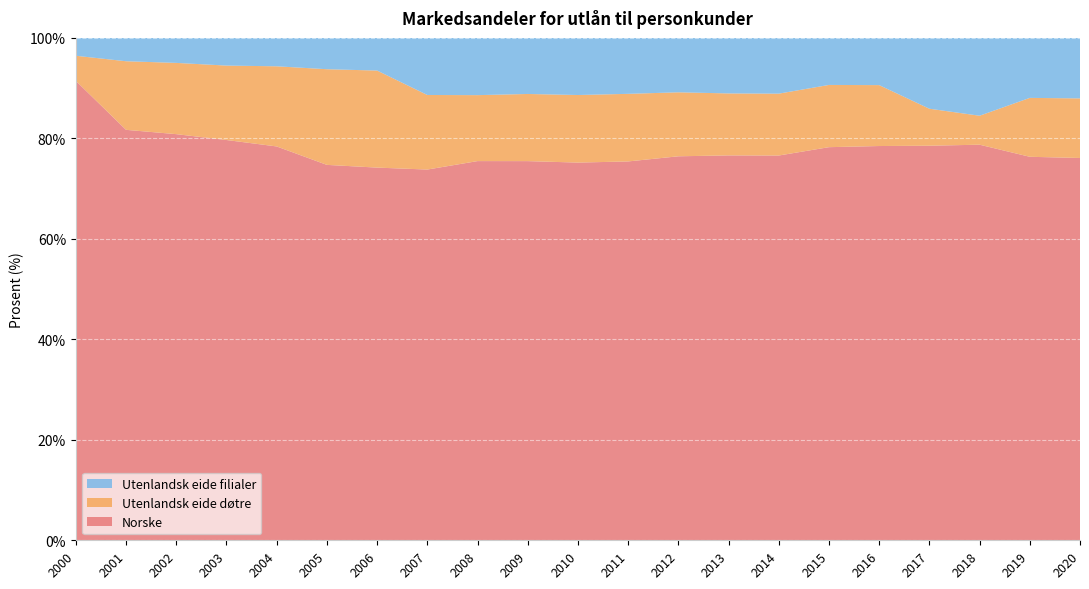

Reading left to right, list all the values displayed in this chart.

Norske: 2000=91.4	2001=81.7	2002=80.8	2003=79.7	2004=78.4	2005=74.7	2006=74.2	2007=73.8	2008=75.5	2009=75.5	2010=75.2	2011=75.4	2012=76.4	2013=76.6	2014=76.6	2015=78.2	2016=78.5	2017=78.5	2018=78.7	2019=76.3	2020=76.1
Utenlandsk eide døtre: 2000=5.0	2001=13.7	2002=14.2	2003=14.8	2004=16.0	2005=19.0	2006=19.3	2007=14.8	2008=13.1	2009=13.4	2010=13.4	2011=13.5	2012=12.7	2013=12.3	2014=12.3	2015=12.4	2016=12.1	2017=7.4	2018=5.8	2019=11.7	2020=11.9
Utenlandsk eide filialer: 2000=3.6	2001=4.6	2002=5.0	2003=5.5	2004=5.7	2005=6.2	2006=6.5	2007=11.4	2008=11.4	2009=11.2	2010=11.4	2011=11.1	2012=10.8	2013=11.1	2014=11.1	2015=9.4	2016=9.4	2017=14.1	2018=15.5	2019=11.9	2020=12.0